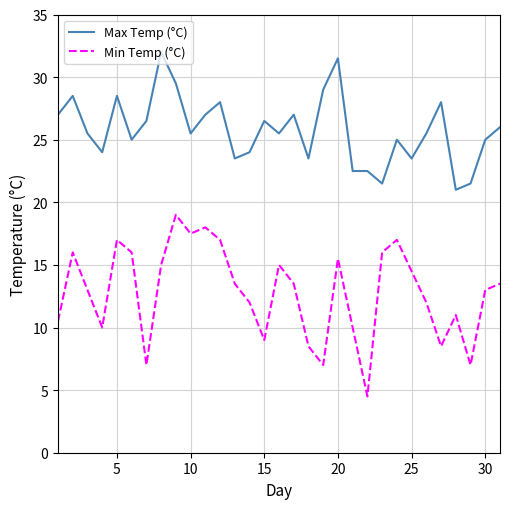

True or false: Min Temp (°C) and Max Temp (°C) cross at least once.

False